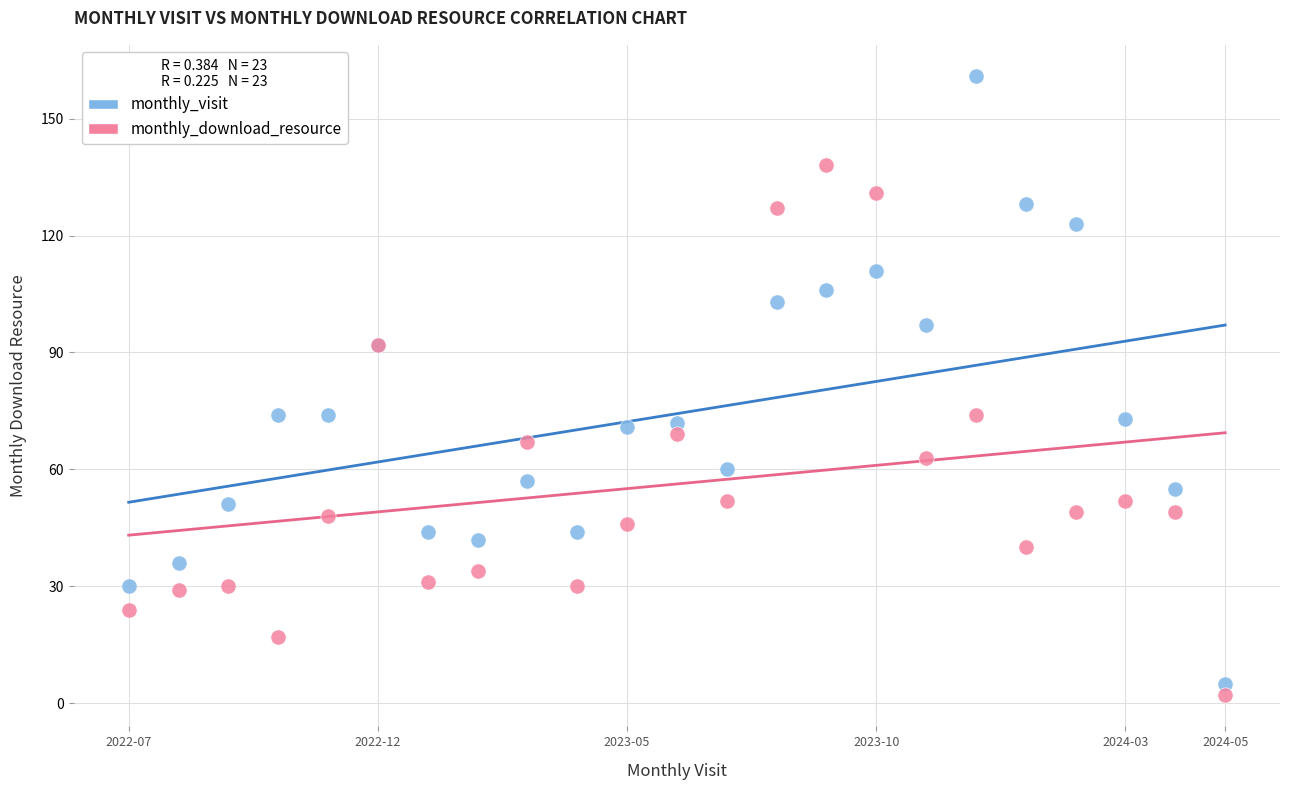

Which series has the widest spread of Y values?

monthly_visit